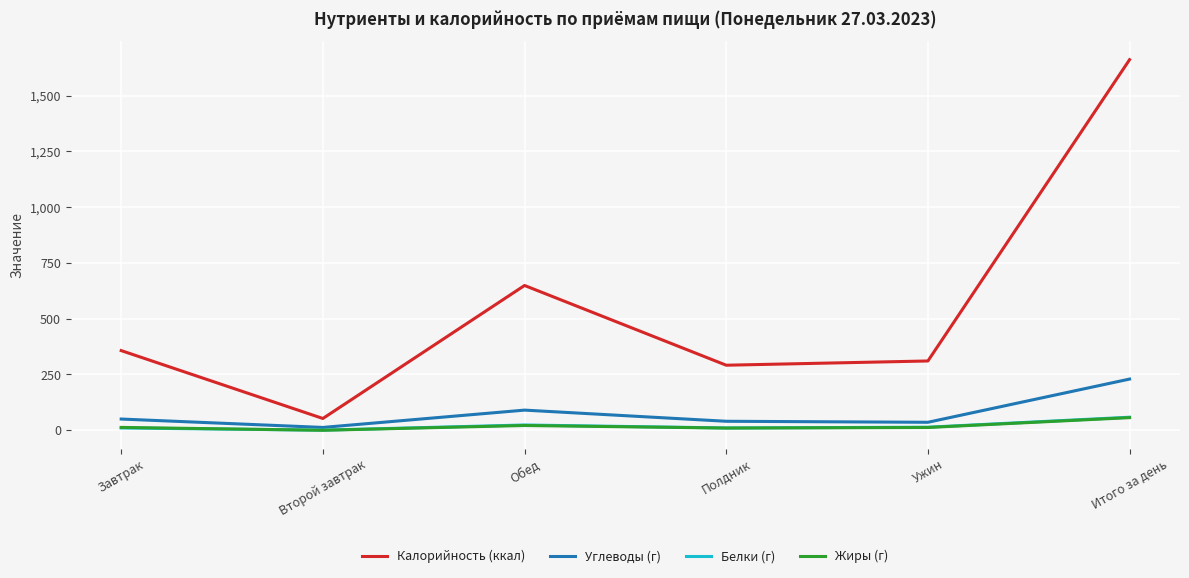

Which series has the widest spread of values?

Калорийность (ккал)